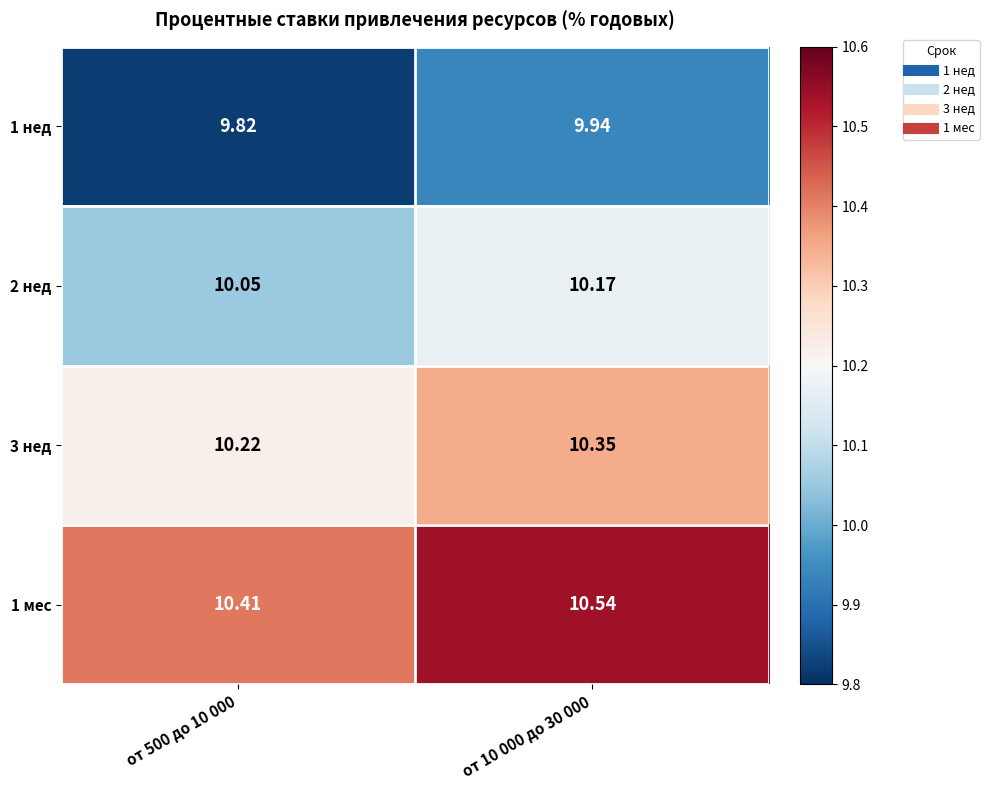

Reading left to right, list all the values displayed in this chart.

1 нед: от 500 до 10 000=9.8	от 10 000 до 30 000=9.9
2 нед: от 500 до 10 000=10.1	от 10 000 до 30 000=10.2
3 нед: от 500 до 10 000=10.2	от 10 000 до 30 000=10.3
1 мес: от 500 до 10 000=10.4	от 10 000 до 30 000=10.5